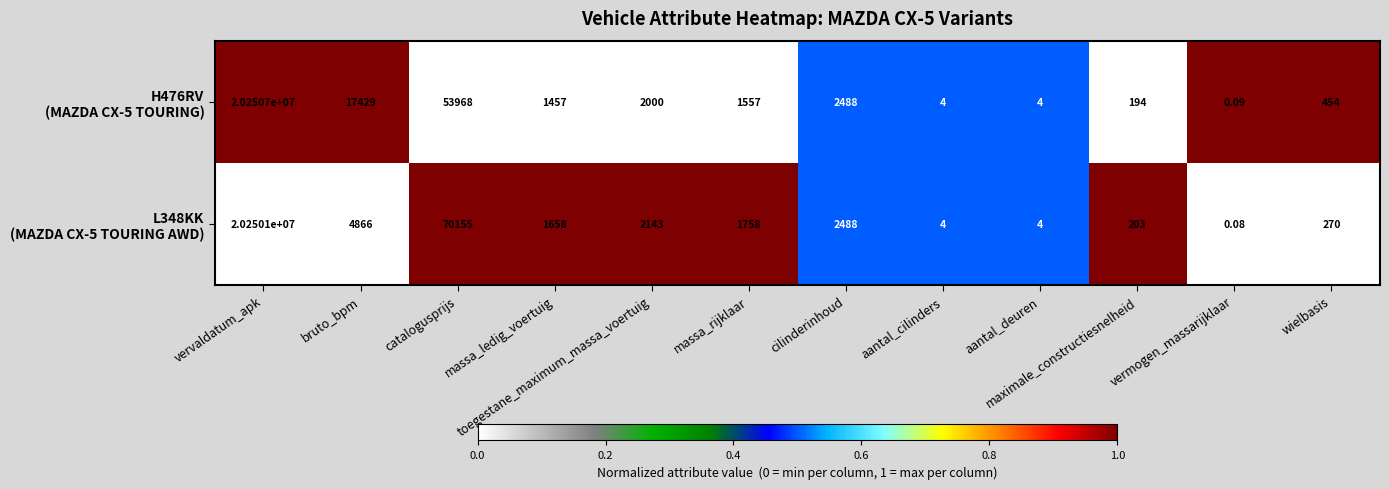

At which category does the chart reach its minimum across all series?

vermogen_massarijklaar